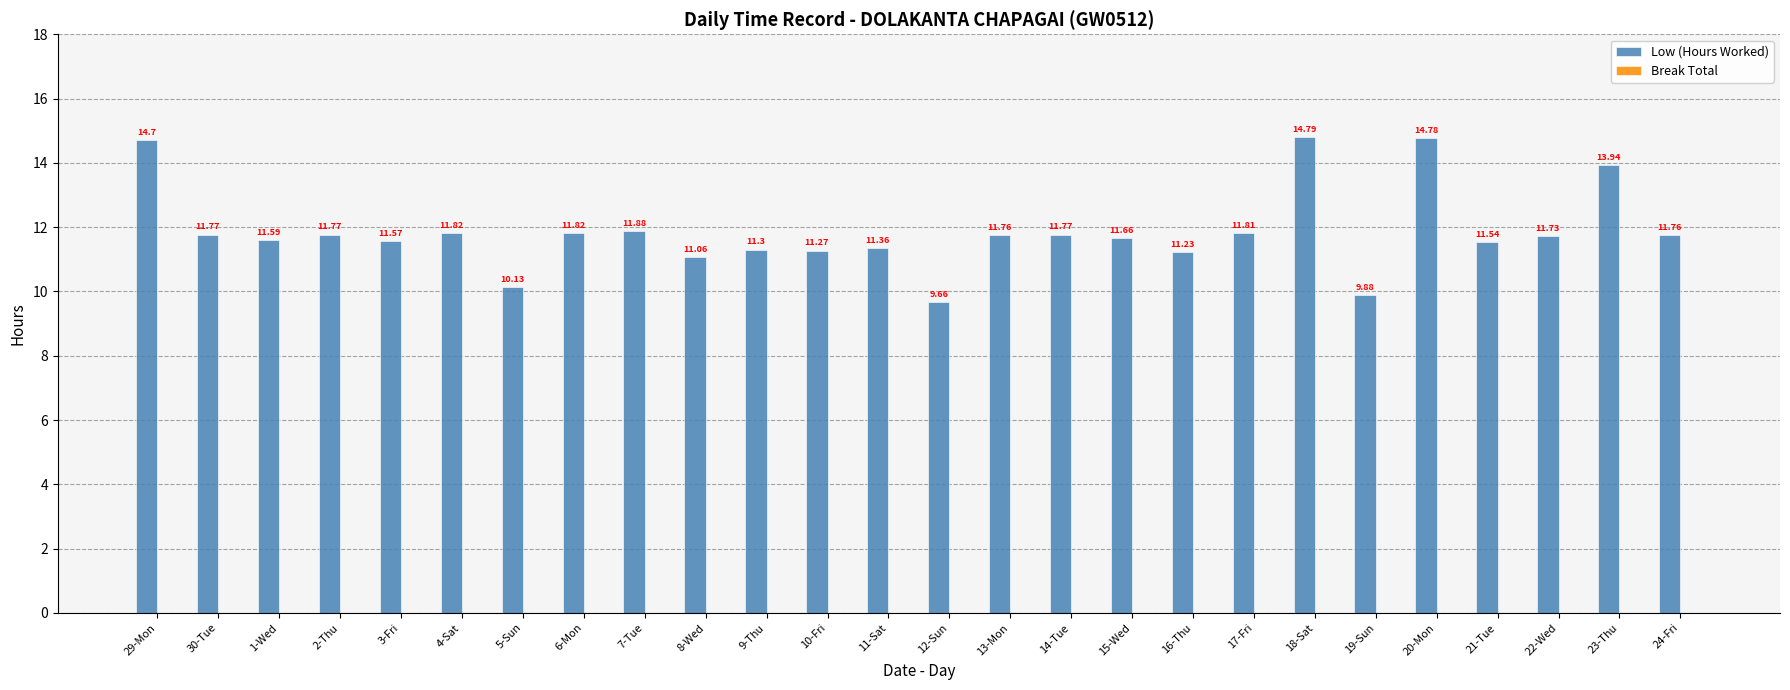

What is the difference between the maximum and minimum values?

5.1